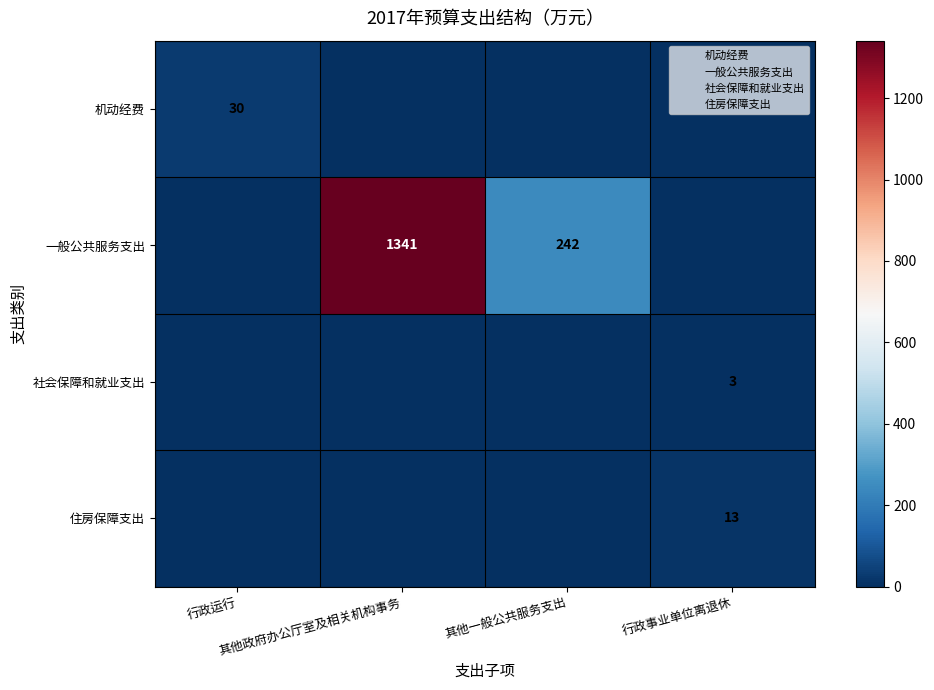

Count the 机动经费 values in the range 0 to 30.

4